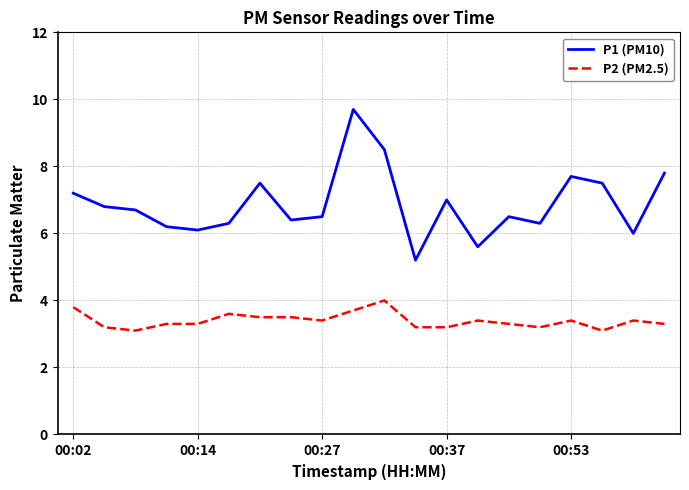

What is the difference between the maximum and second lowest values in the P2 (PM2.5) series?

0.9